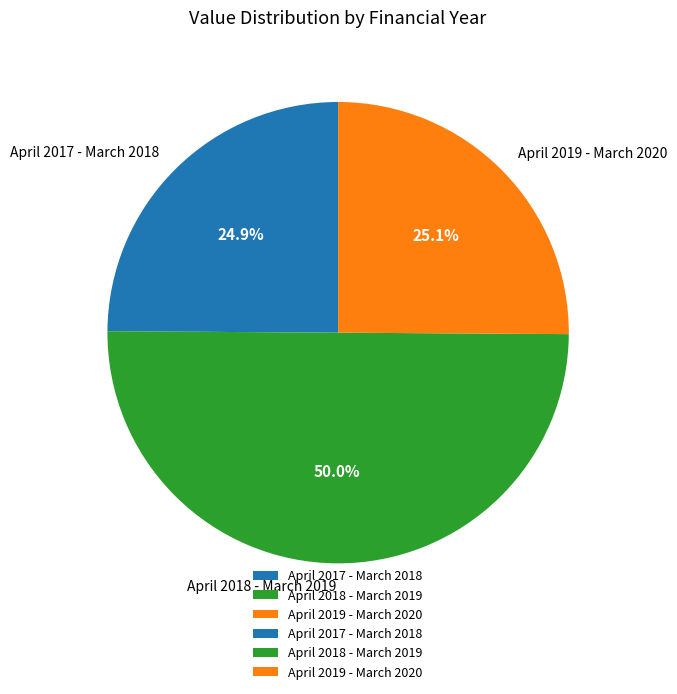

To the nearest percent, what portion does April 2019 - March 2020 represent?

25%